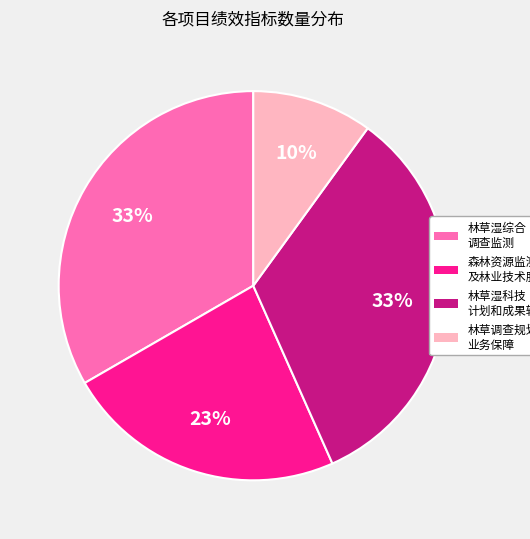

To the nearest percent, what percentage of the pie is 林草湿科技 计划和成果转化?

33%